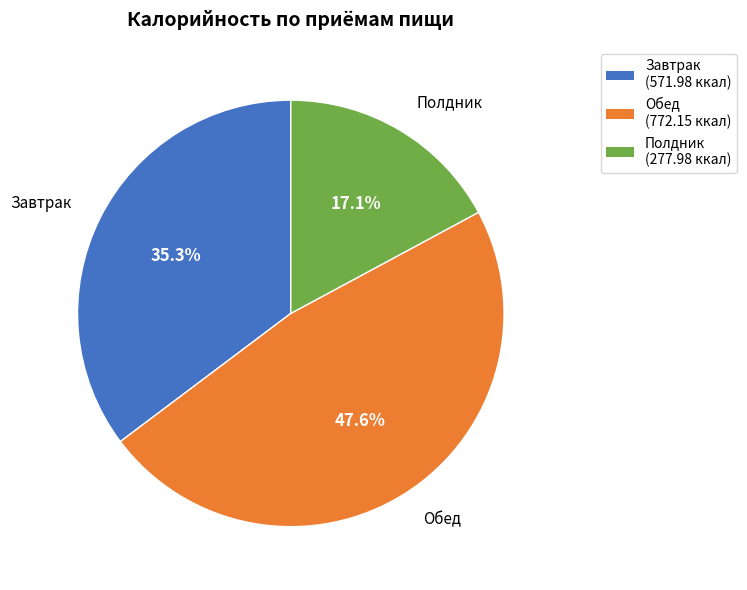

To the nearest percent, what portion does Полдник represent?

17%